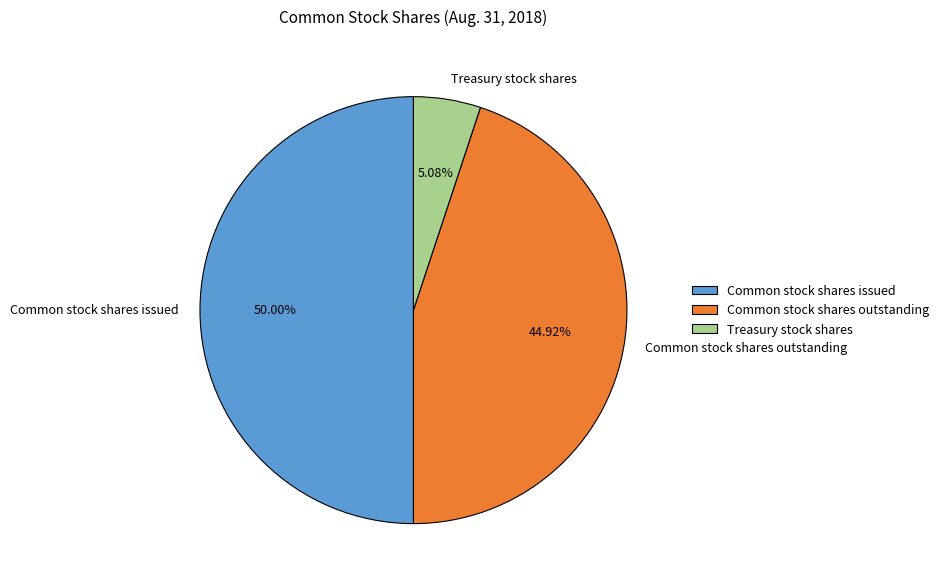

Which slice is the largest?

Common stock shares issued